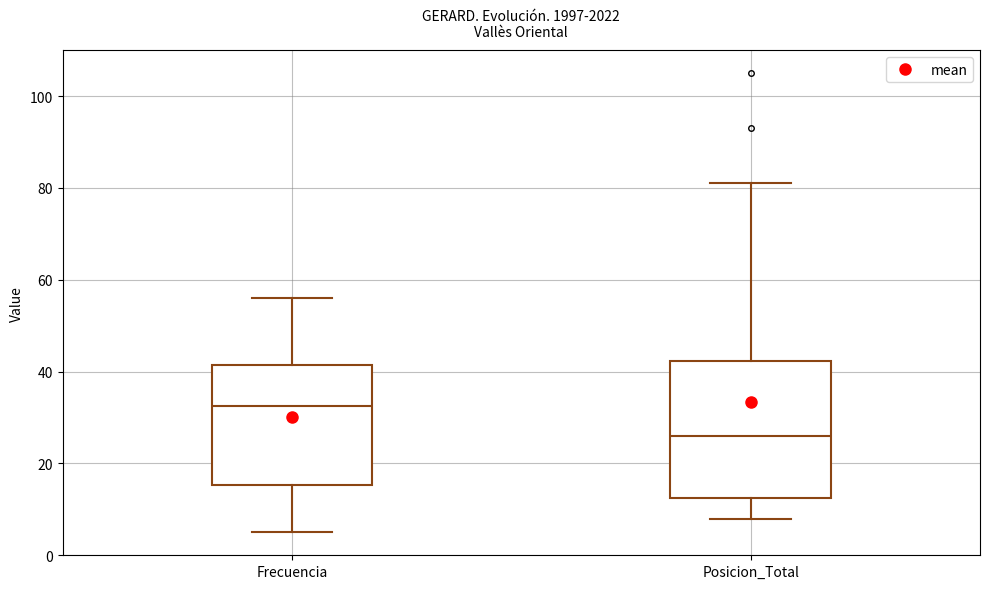

Reading left to right, transcribe this box plot: for each box, give where its median line is, the range the box spans, and where its two whiskers end, as read against the y-axis. The values are not printed on the chart, so give them approximately, as read against the axis.

Frecuencia: median 32, box 16 to 42, whiskers 6 to 56
Posicion_Total: median 26, box 12 to 42, whiskers 8 to 82